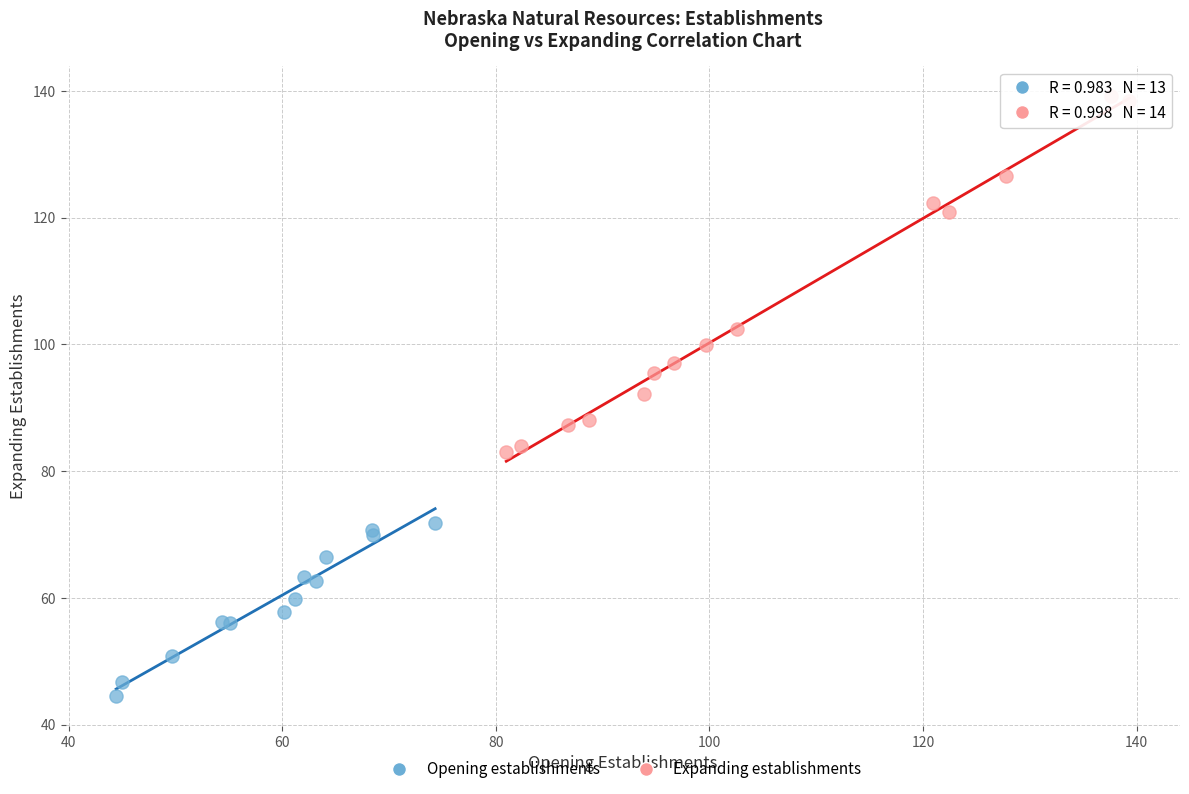

What are all the series names shown in the legend?

Opening establishments, Expanding establishments